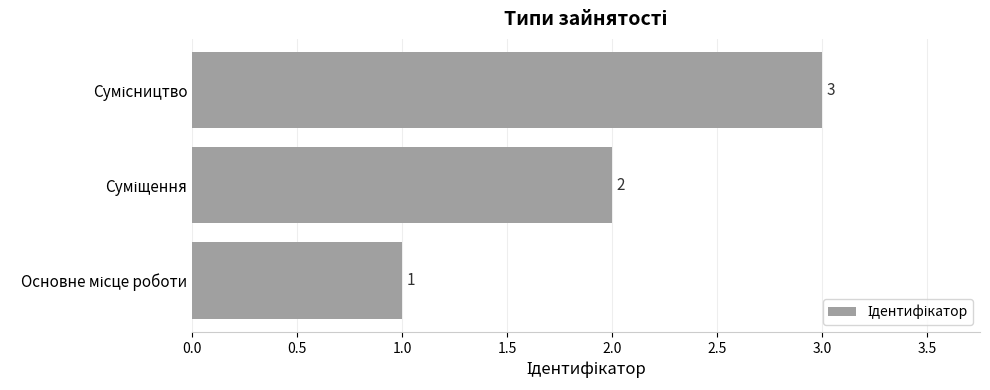

How many values are between 1 and 3?

3